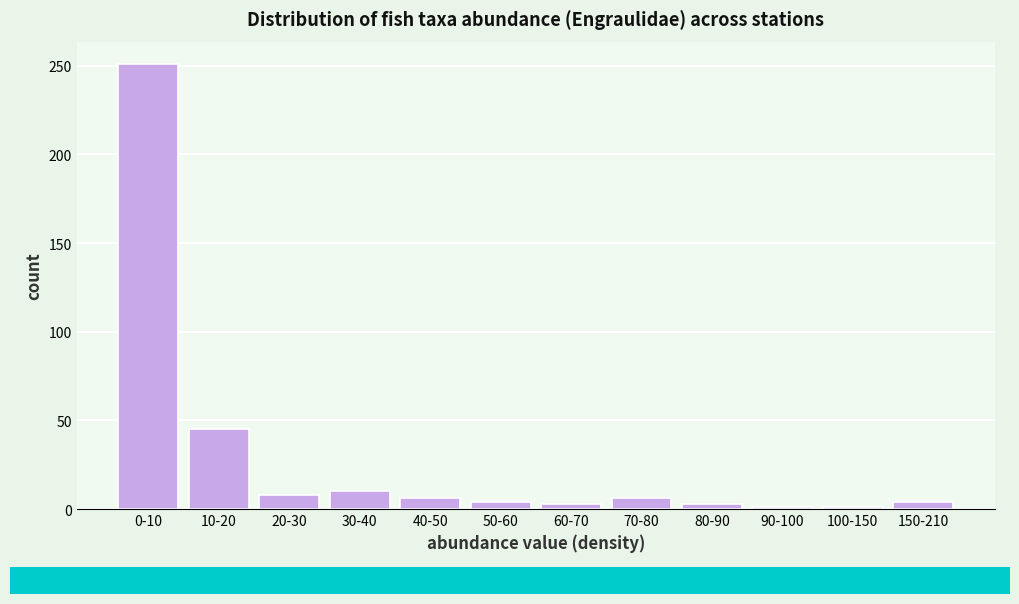

What is the difference between the maximum and minimum values?

250